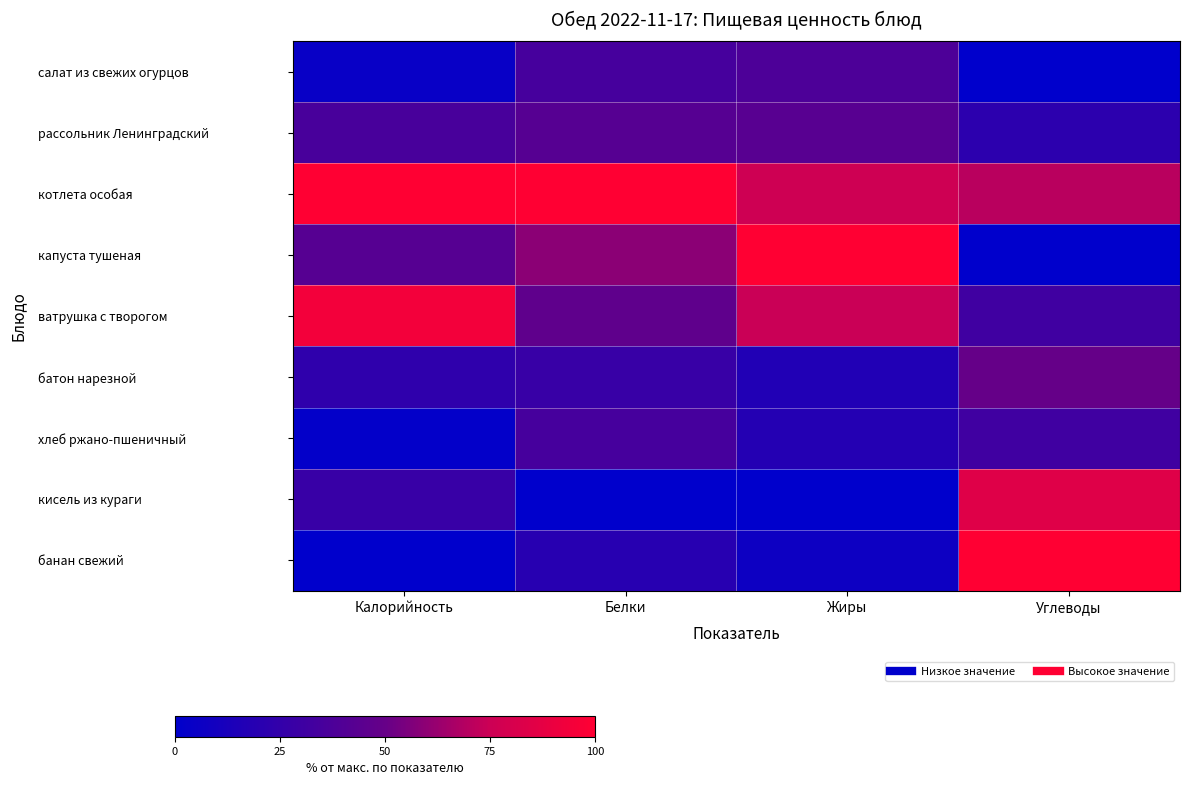

List the series in order of their peak value, highest first.

котлета особая, капуста тушеная, банан свежий, ватрушка с творогом, кисель из кураги, батон нарезной, рассольник Ленинградский, салат из свежих огурцов, хлеб ржано-пшеничный